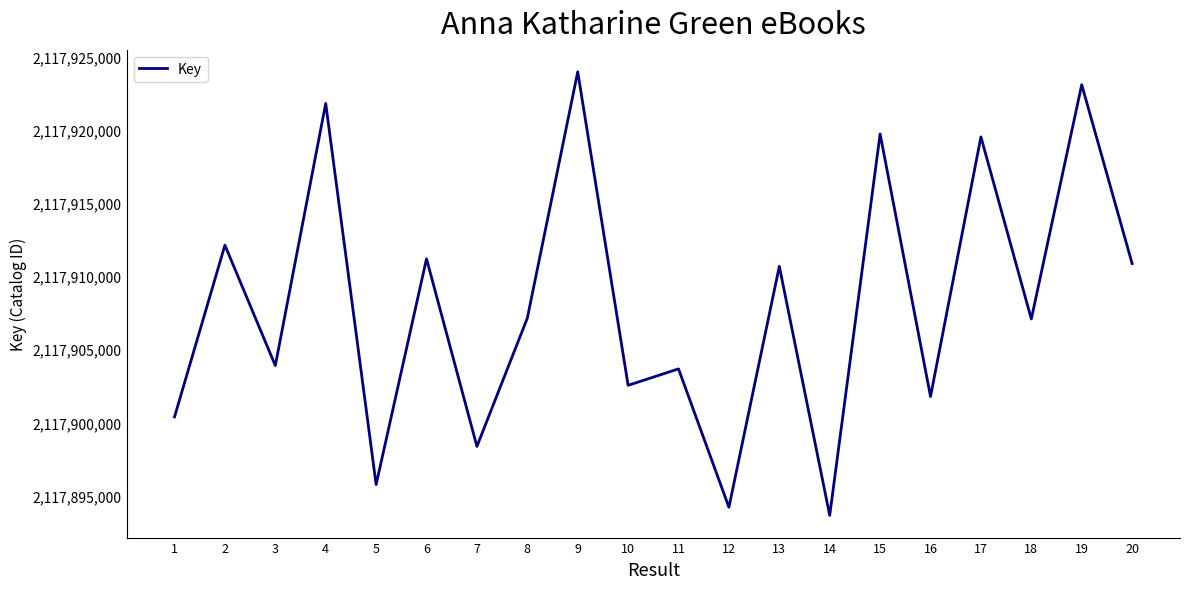

What is the ratio of the value at 19 to the value at 18?

1.0